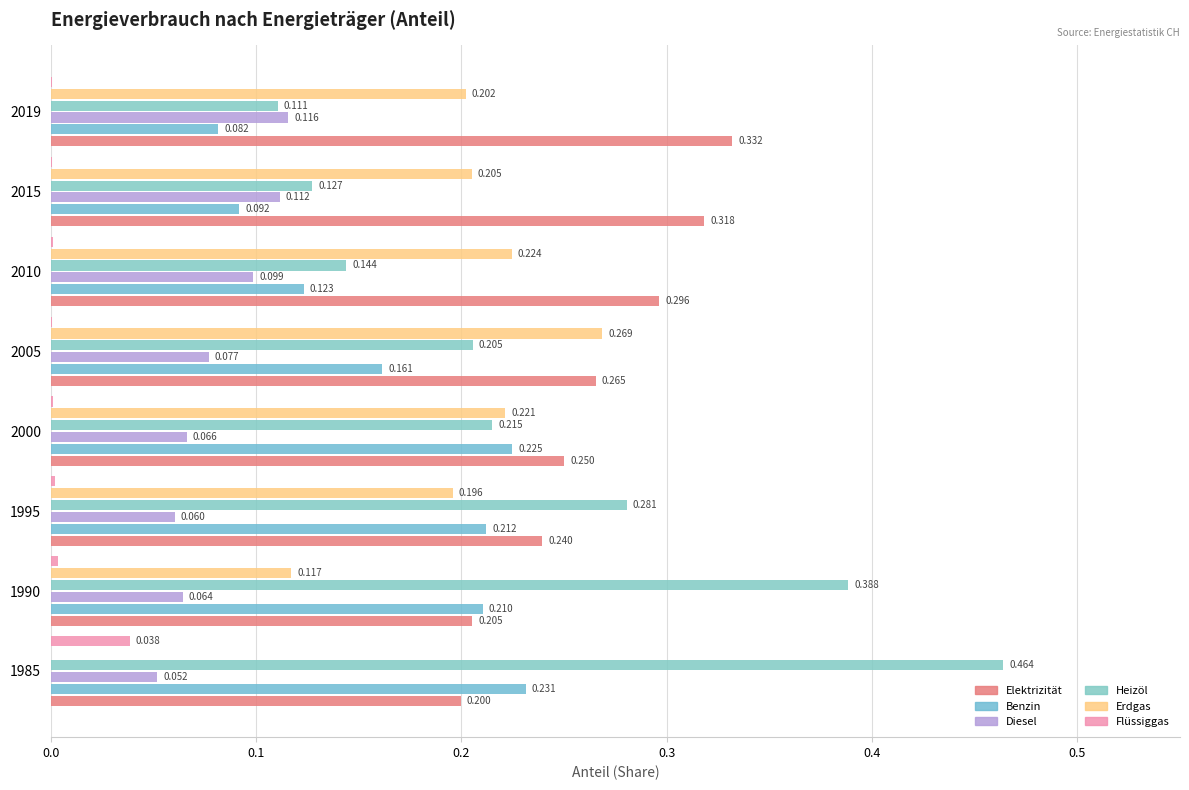

Reading left to right, transcribe all the data shown in this chart.

Elektrizität: 0.2	0.2	0.2	0.3	0.3	0.3	0.3	0.3
Benzin: 0.2	0.2	0.2	0.2	0.2	0.1	0.1	0.1
Diesel: 0.1	0.1	0.1	0.1	0.1	0.1	0.1	0.1
Heizöl: 0.5	0.4	0.3	0.2	0.2	0.1	0.1	0.1
Erdgas: 0.0	0.1	0.2	0.2	0.3	0.2	0.2	0.2
Flüssiggas: 0.0	0.0	0.0	0.0	0.0	0.0	0.0	0.0